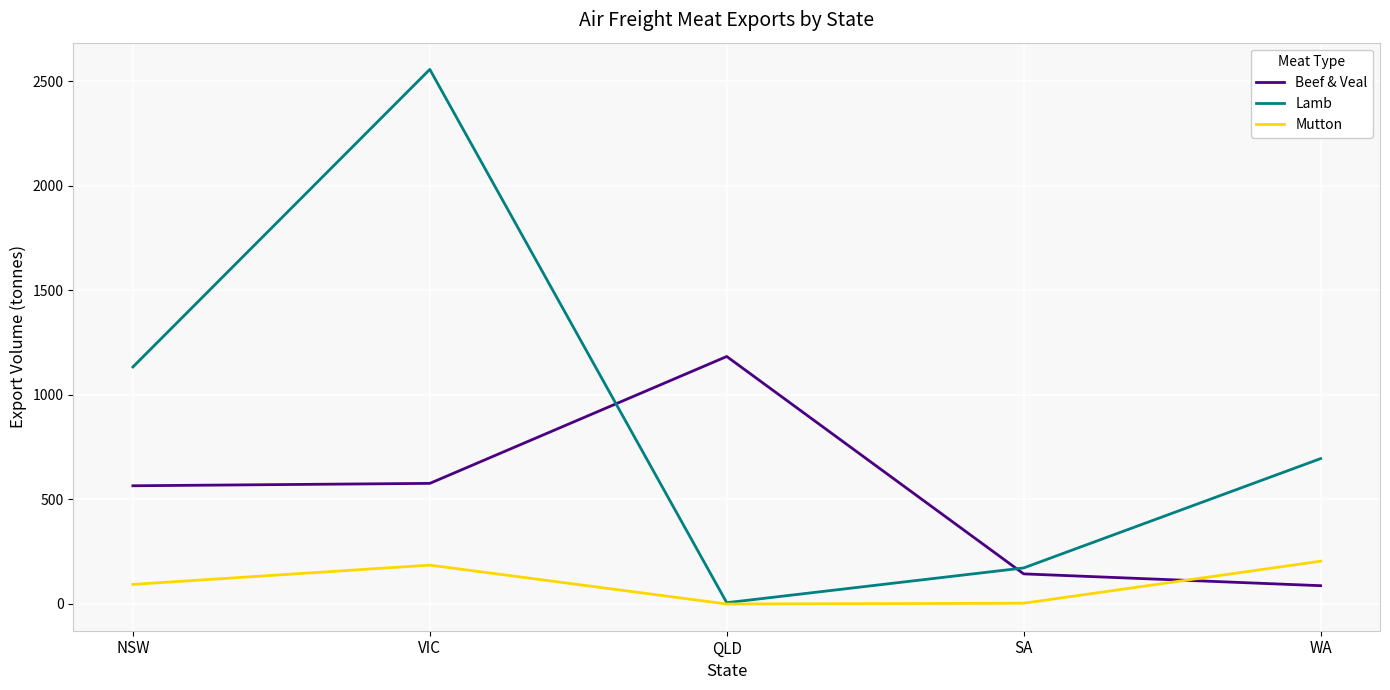

Where does the Lamb series first go above 695?

NSW